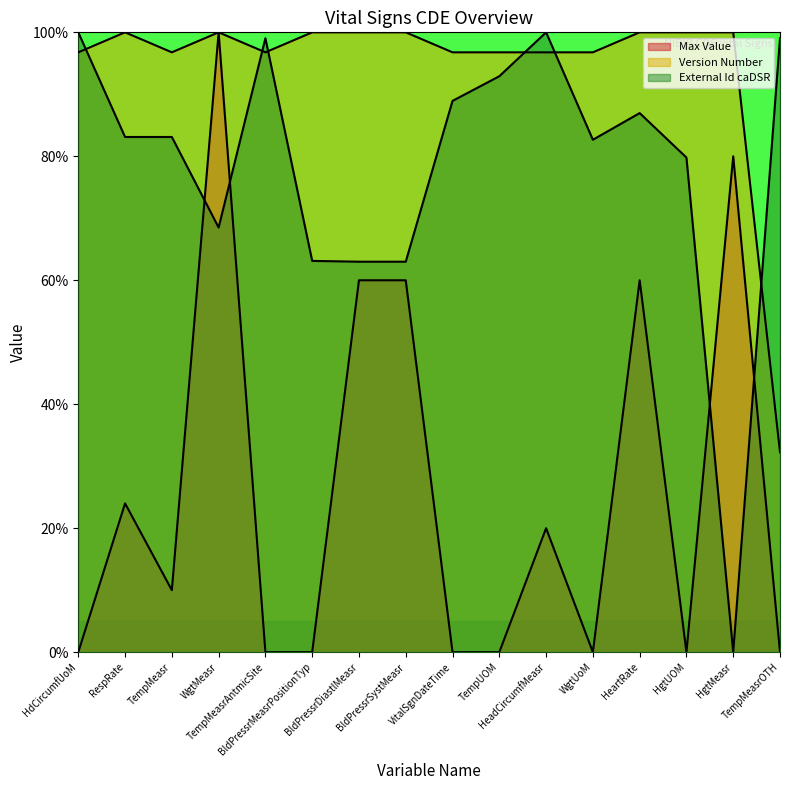

Reading left to right, list all the values displayed in this chart.

Max Value: 0.0	24.0	10.0	100.0	0.0	0.0	60.0	60.0	0.0	0.0	20.0	0.0	60.0	0.0	80.0	0.0
Version Number: 96.8	100.0	96.8	100.0	96.8	100.0	100.0	100.0	96.8	96.8	96.8	96.8	100.0	100.0	100.0	32.3
External Id caDSR: 100.0	83.1	83.1	68.5	99.0	63.1	63.0	63.0	88.9	92.9	100.0	82.7	87.0	79.8	0.0	99.0